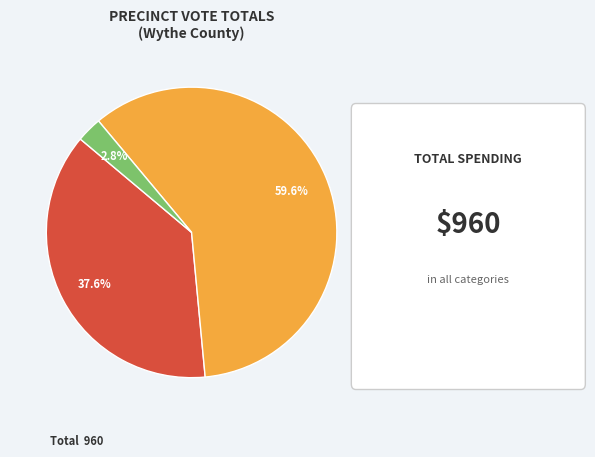

To the nearest percent, what is the average slice percentage?

33%